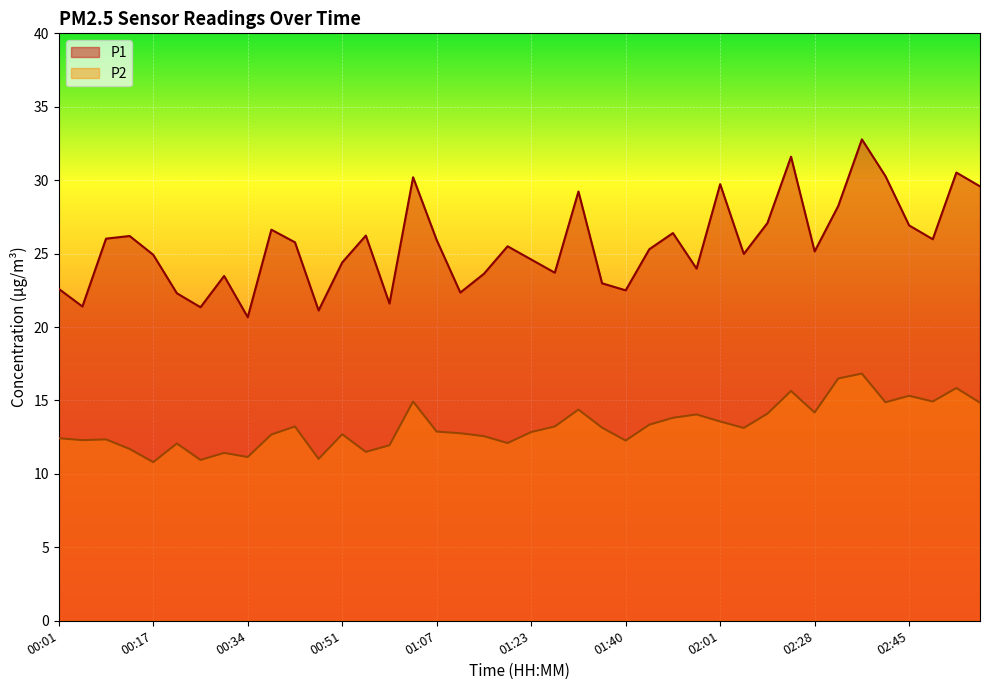

How many values in the P2 series are below 13?

20